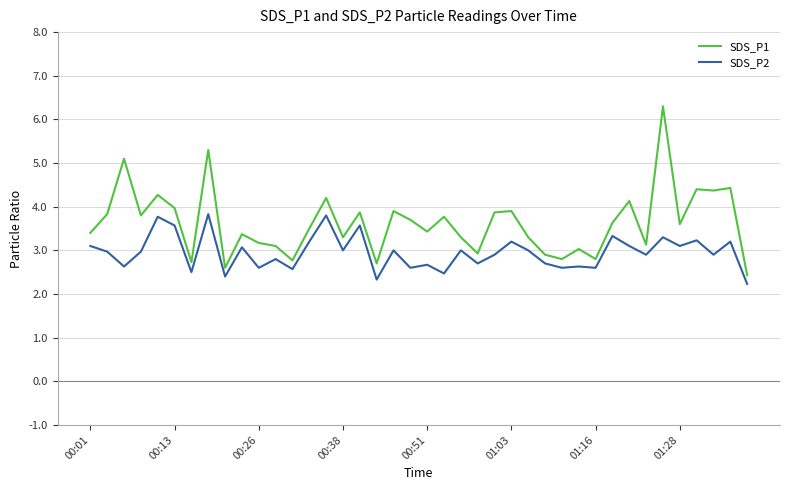

Which series has the largest total across all categories?

SDS_P1